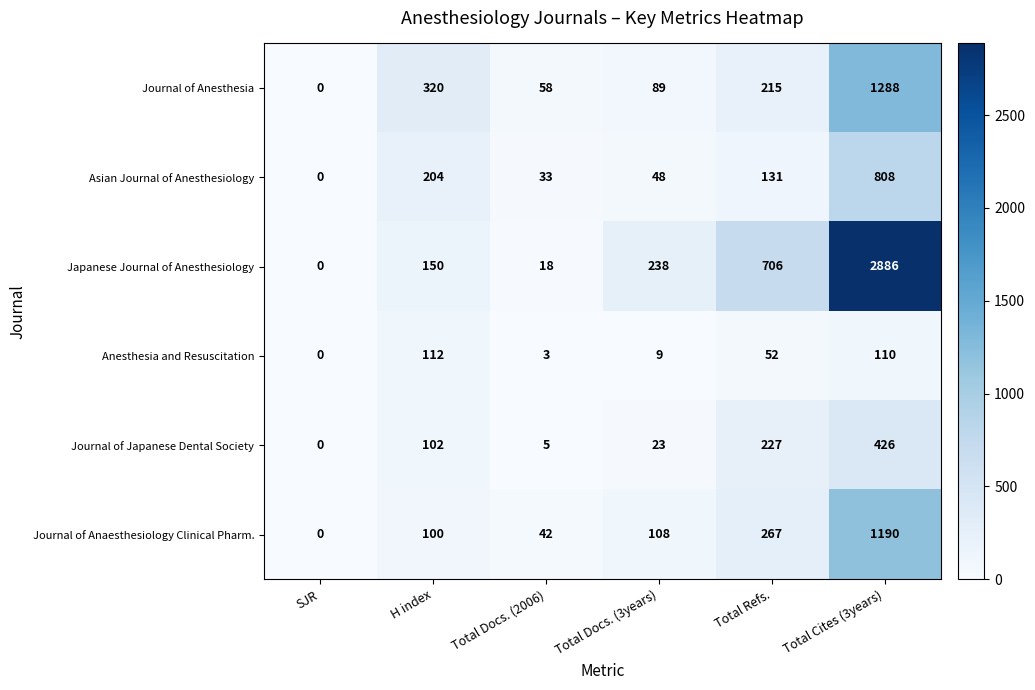

Rank the series by their maximum value, from lowest to highest.

Anesthesia and Resuscitation, Journal of Japanese Dental Society, Asian Journal of Anesthesiology, Journal of Anaesthesiology Clinical Pharm., Journal of Anesthesia, Japanese Journal of Anesthesiology